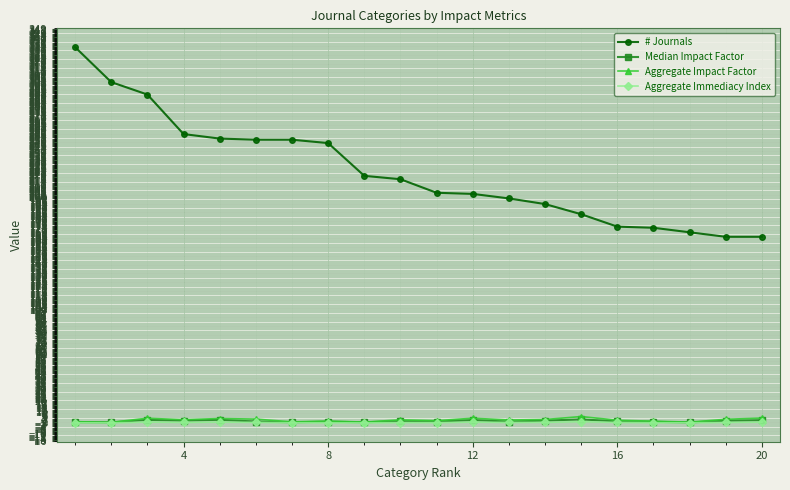

True or false: Aggregate Immediacy Index and # Journals intersect in this chart.

False